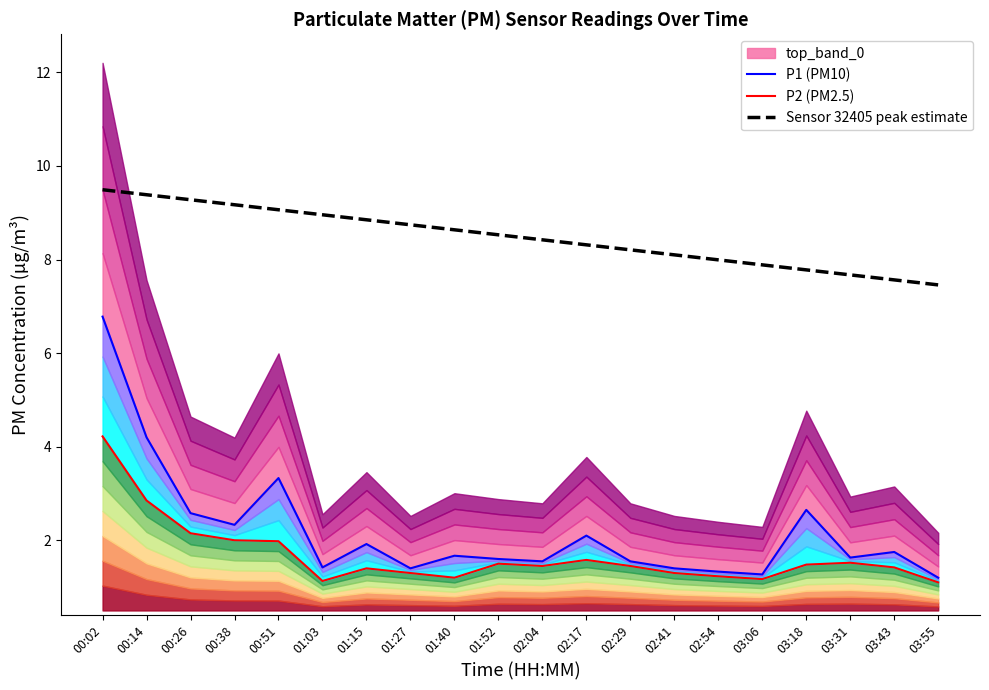

What position from the left is 03:18?

17